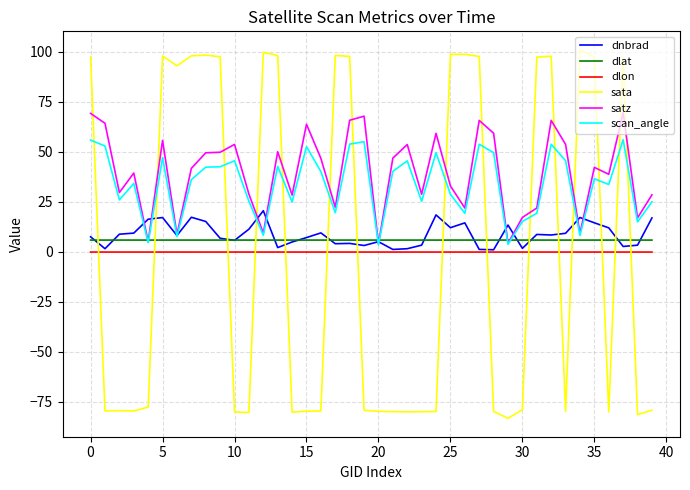

How many times do sata and dlon cross each other?

15